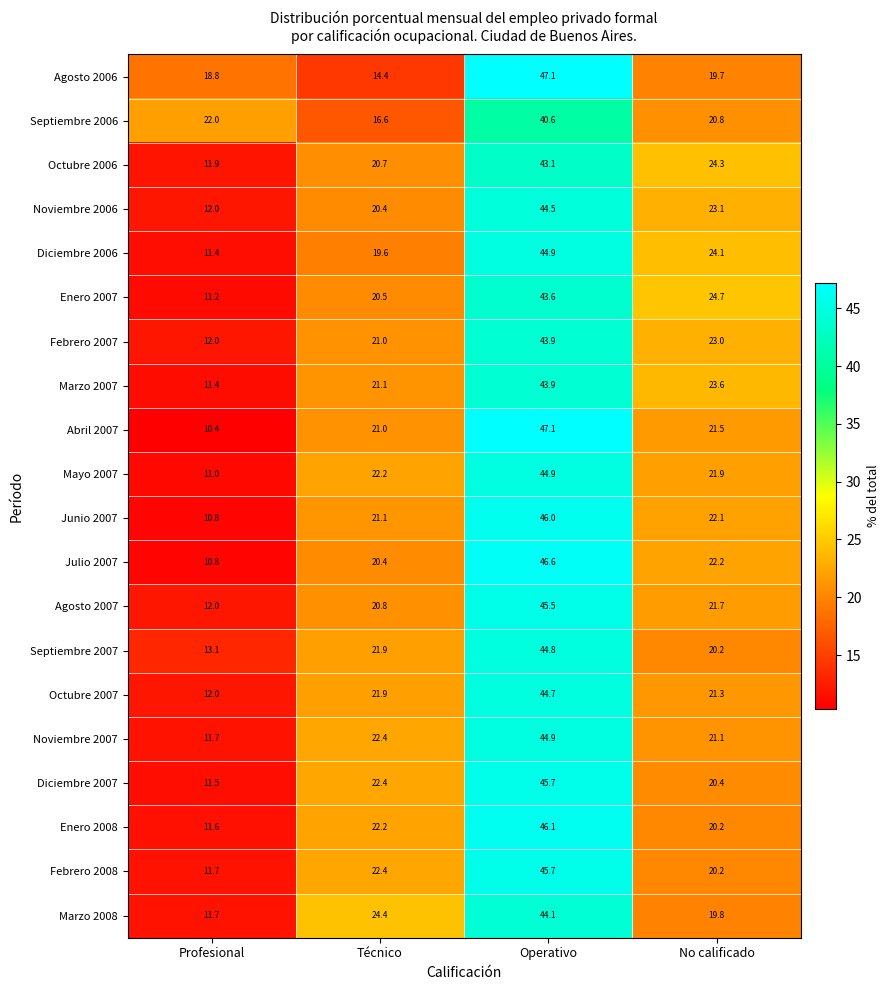

What is the approximate value of Marzo 2007 at No calificado?

23.6